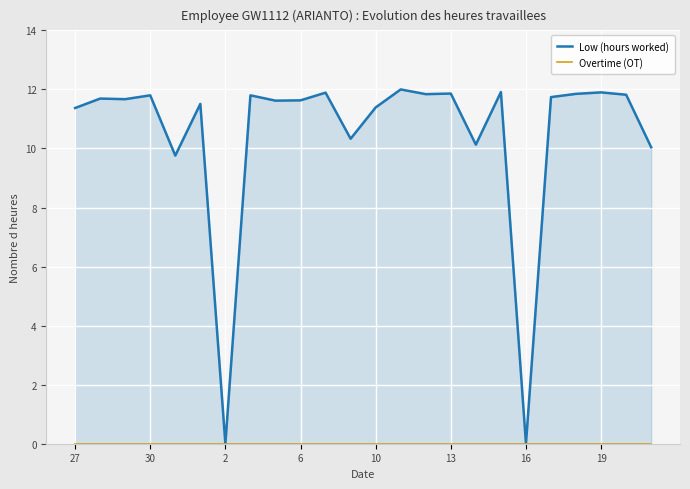

What are all the series names shown in the legend?

Low (hours worked), Overtime (OT)